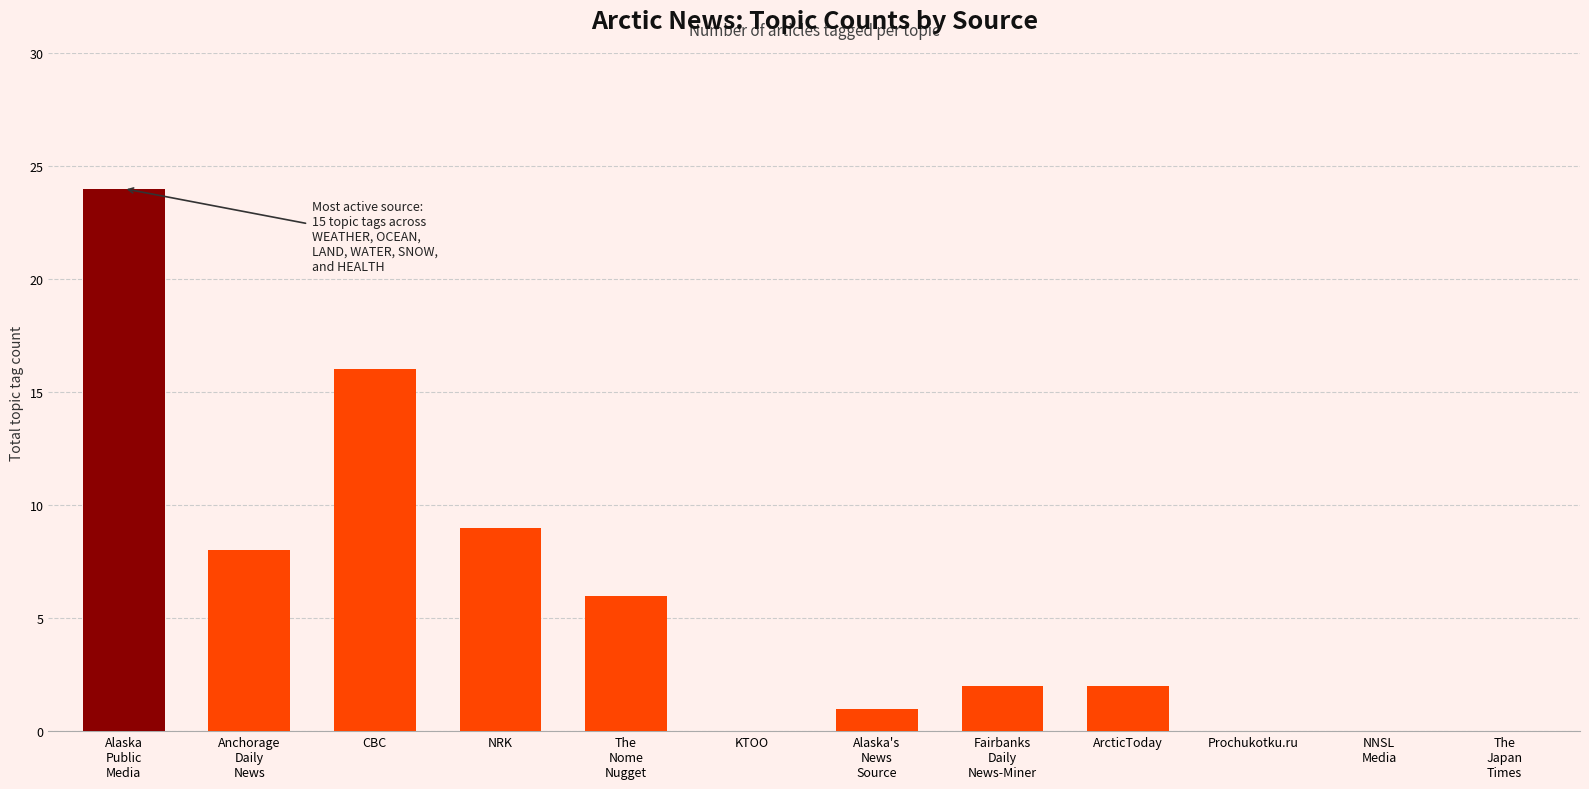

Reading right to left, list all the values displayed in this chart.

0	0	0	2	2	1	0	6	9	16	8	24